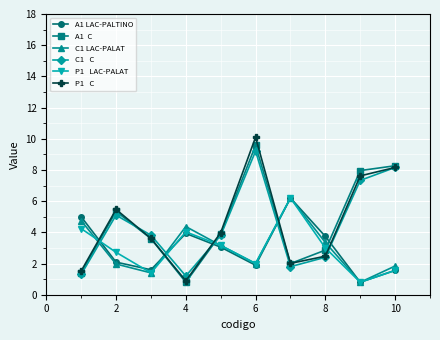

What is the minimum value shown in the chart?

0.8